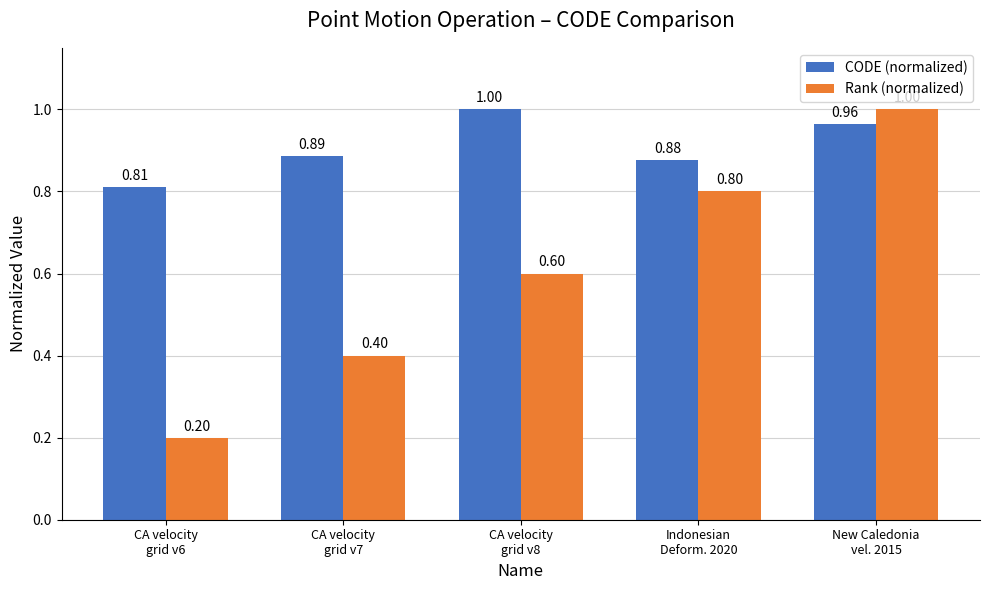

At which label does CODE (normalized) reach its minimum?

CA velocity
grid v6